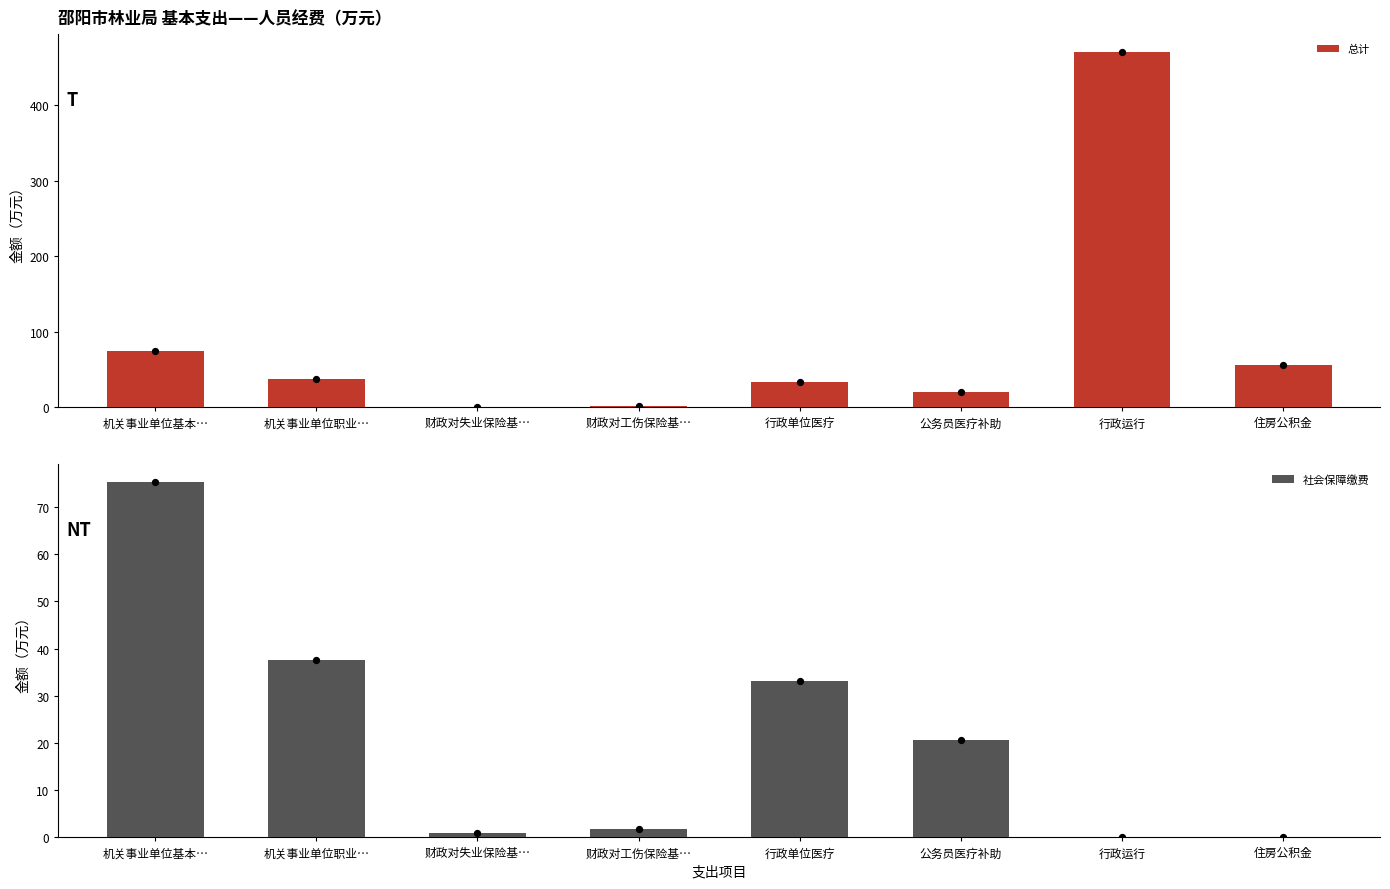

Which series has the largest total across all categories?

总计